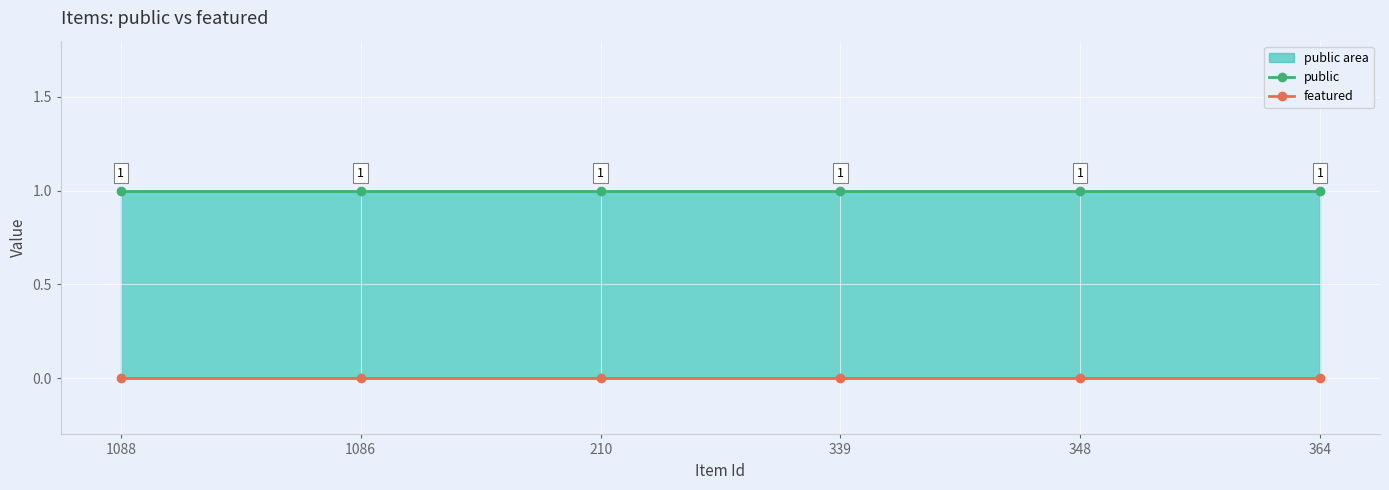

True or false: featured and public intersect in this chart.

False